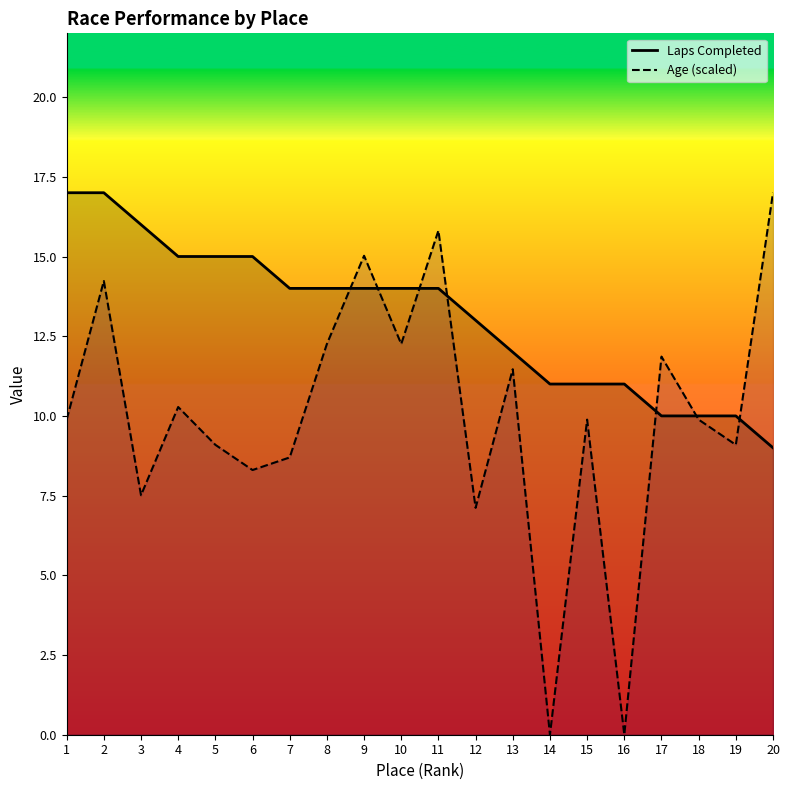

How many values in the Age series are below 9?

6